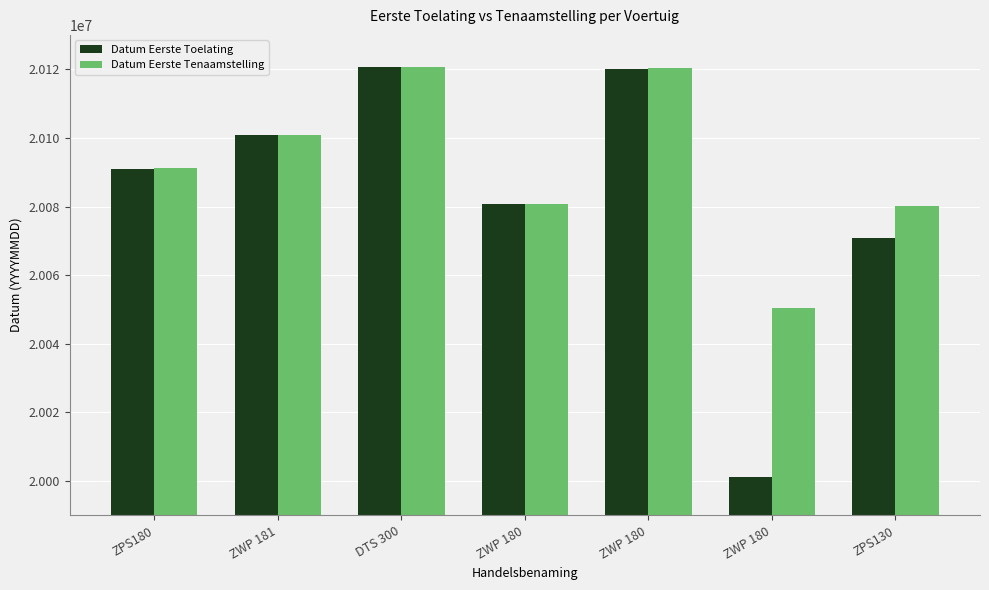

What is the difference between the maximum and minimum values in the Datum Eerste Toelating series?

119299